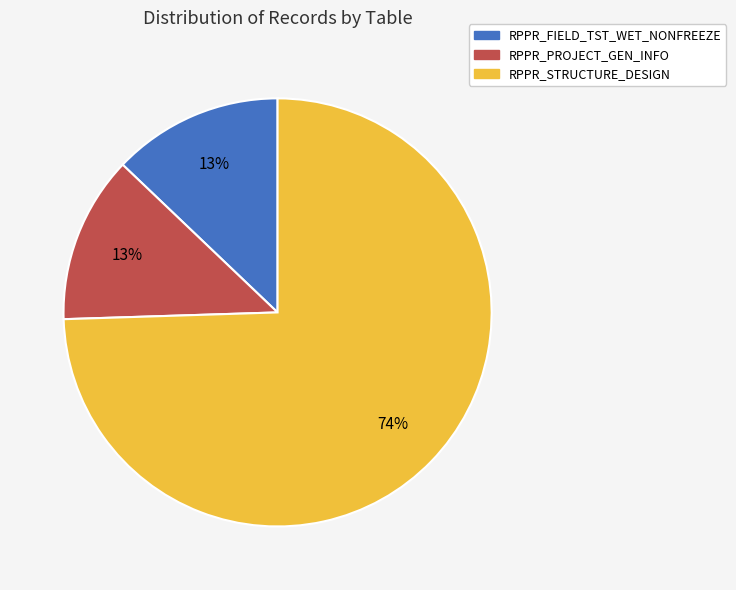

To the nearest percent, what percentage of the pie is RPPR_STRUCTURE_DESIGN?

74%